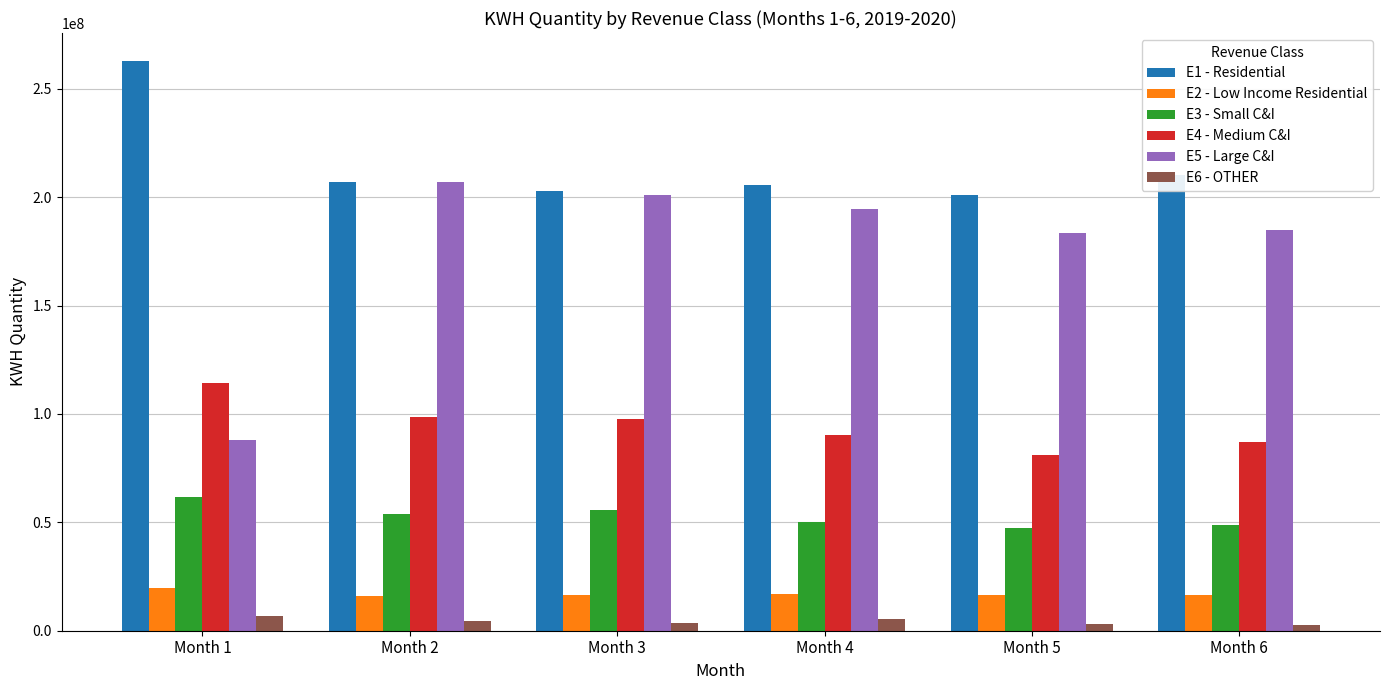

Rank the series by their maximum value, from highest to lowest.

E1 - Residential, E5 - Large C&I, E4 - Medium C&I, E3 - Small C&I, E2 - Low Income Residential, E6 - OTHER